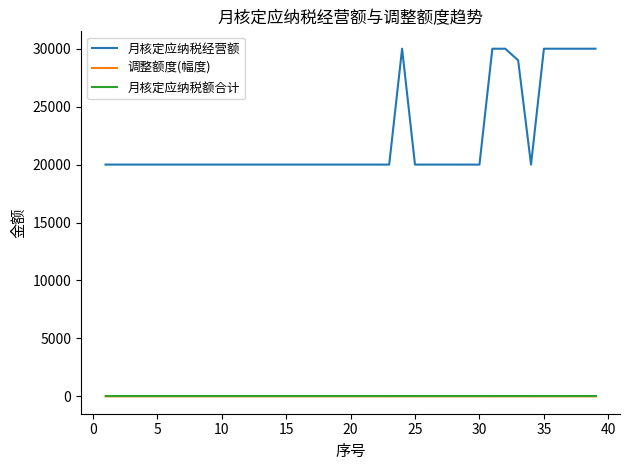

Which series has the largest total across all categories?

月核定应纳税经营额